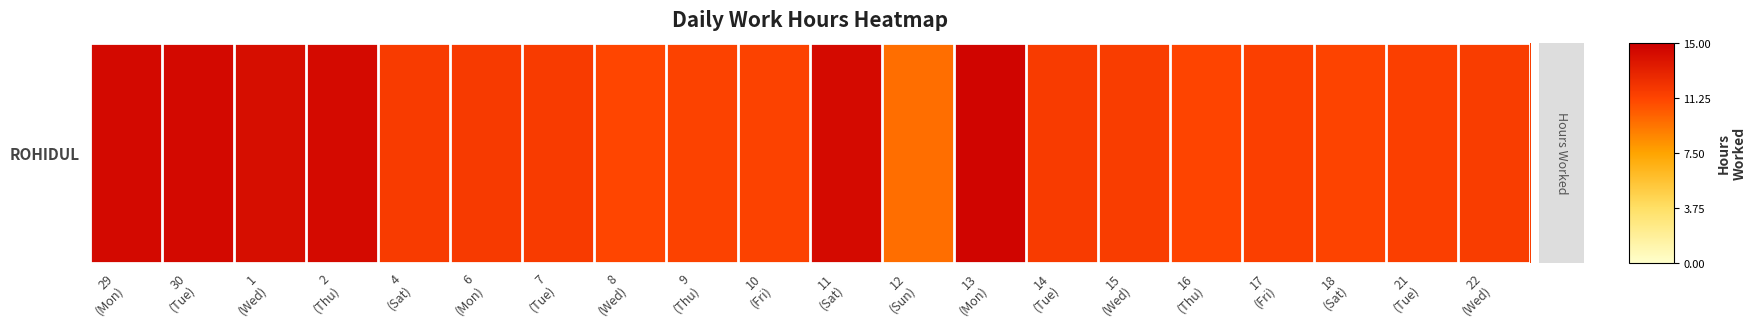

True or false: the data shows 11.5 at 17
(Fri).

True